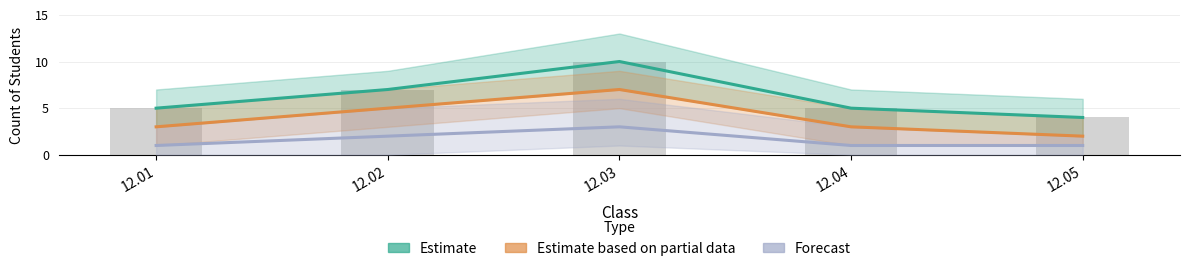

What is the minimum value shown in the chart?

1